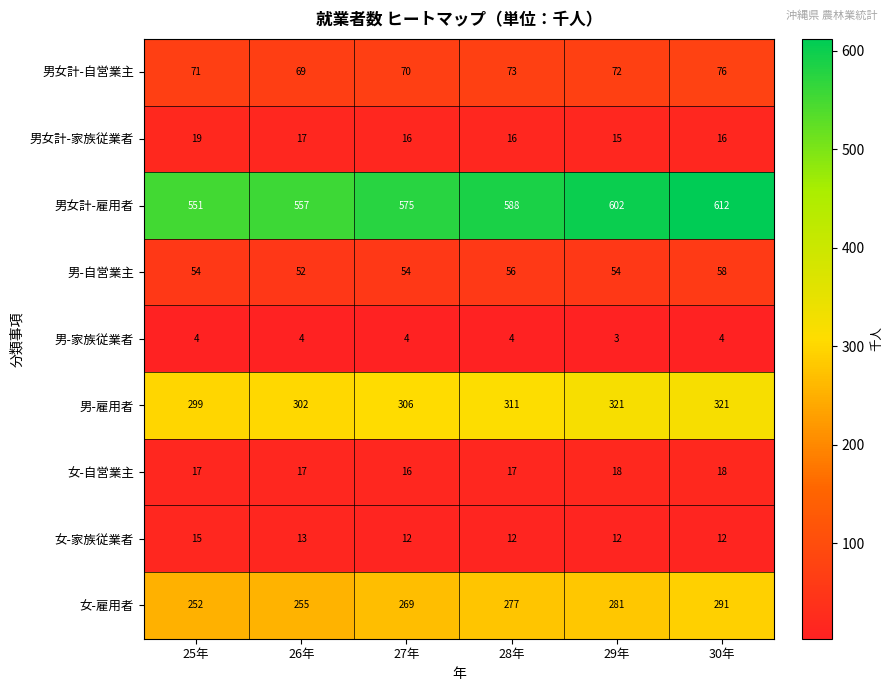

Read the 女-自営業主 value at 30年.

18